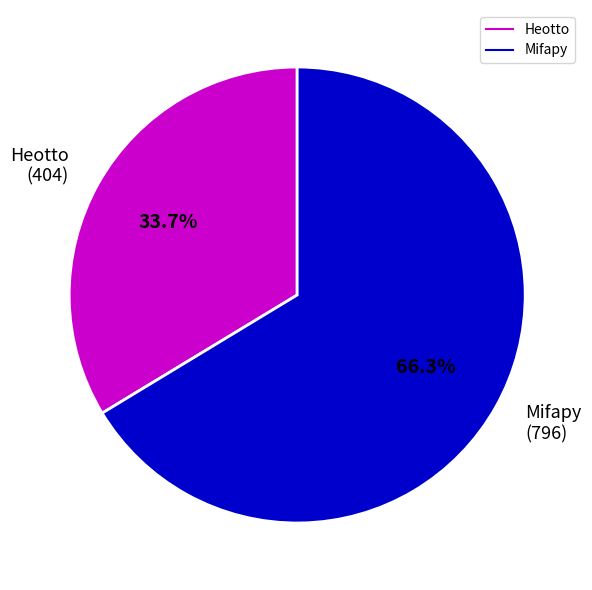

Which slice is the smallest?

Heotto